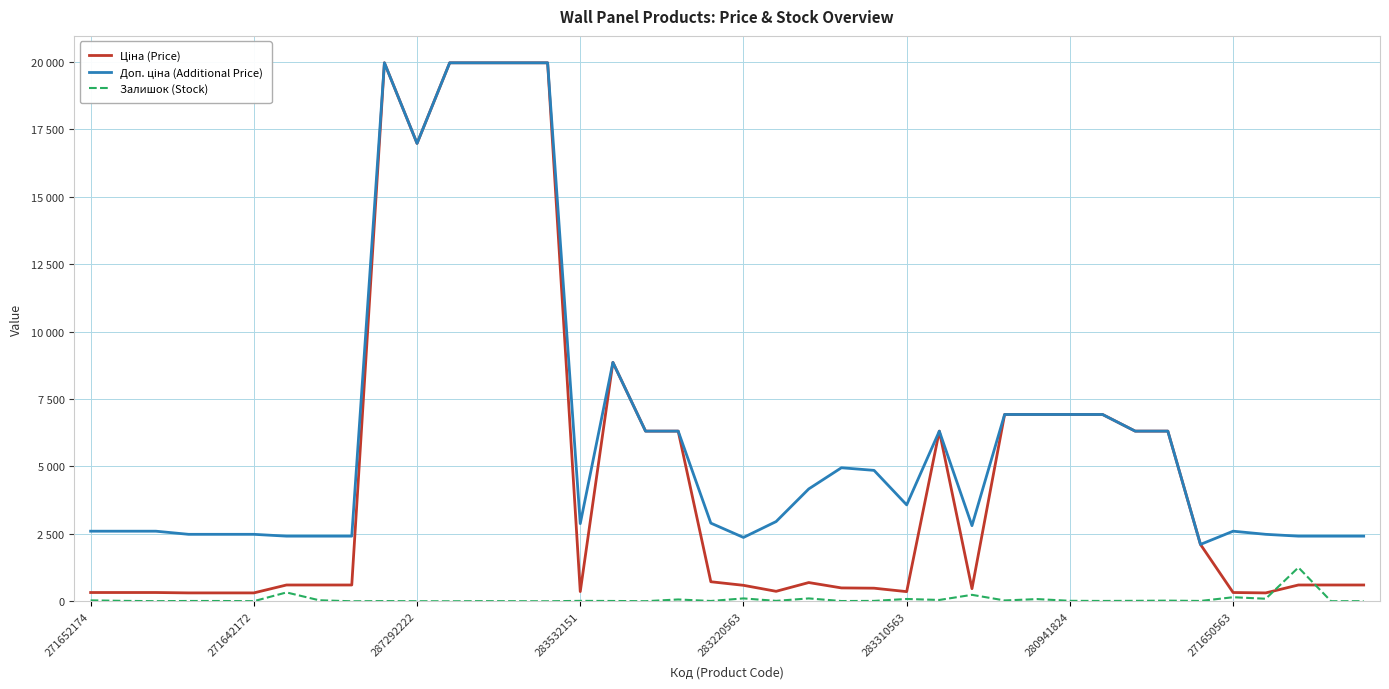

At which category does the chart reach its peak across all series?

9